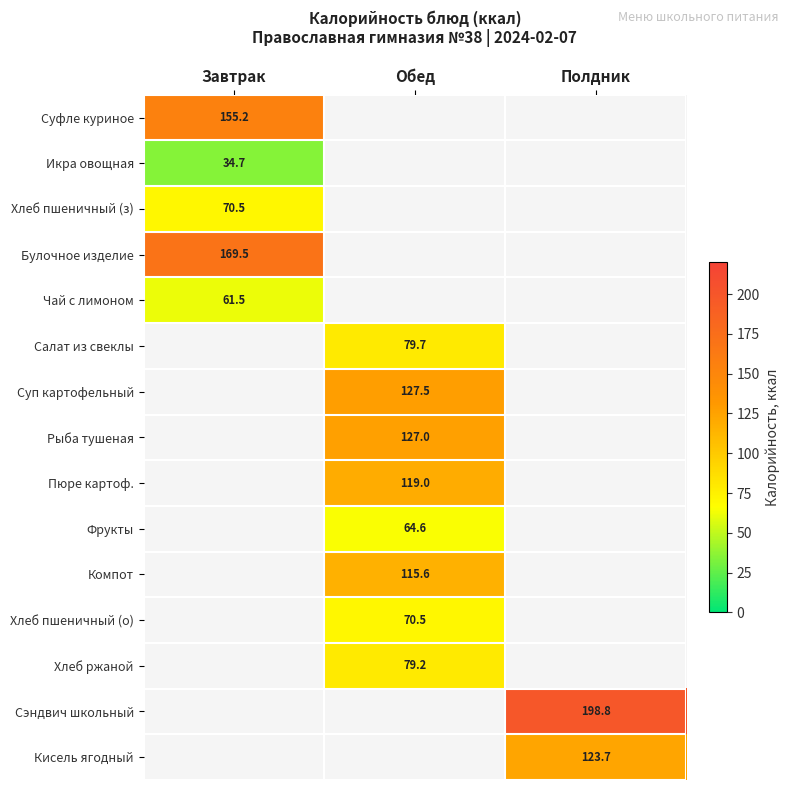

At which label does Фрукты first exceed 64?

Обед